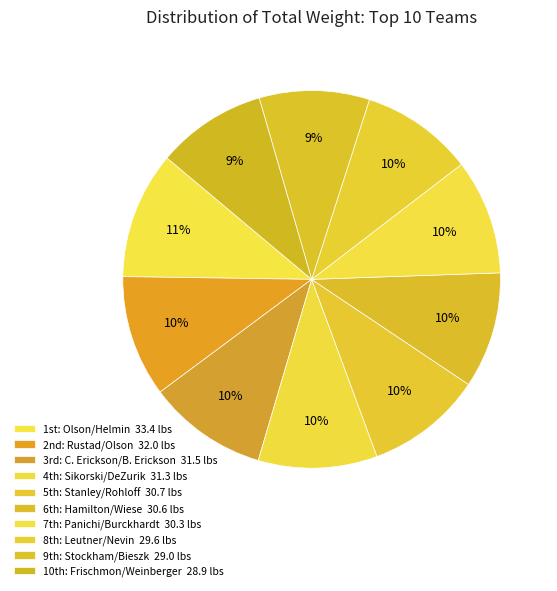

Which category has the biggest portion of the pie?

1st: Olson/Helmin